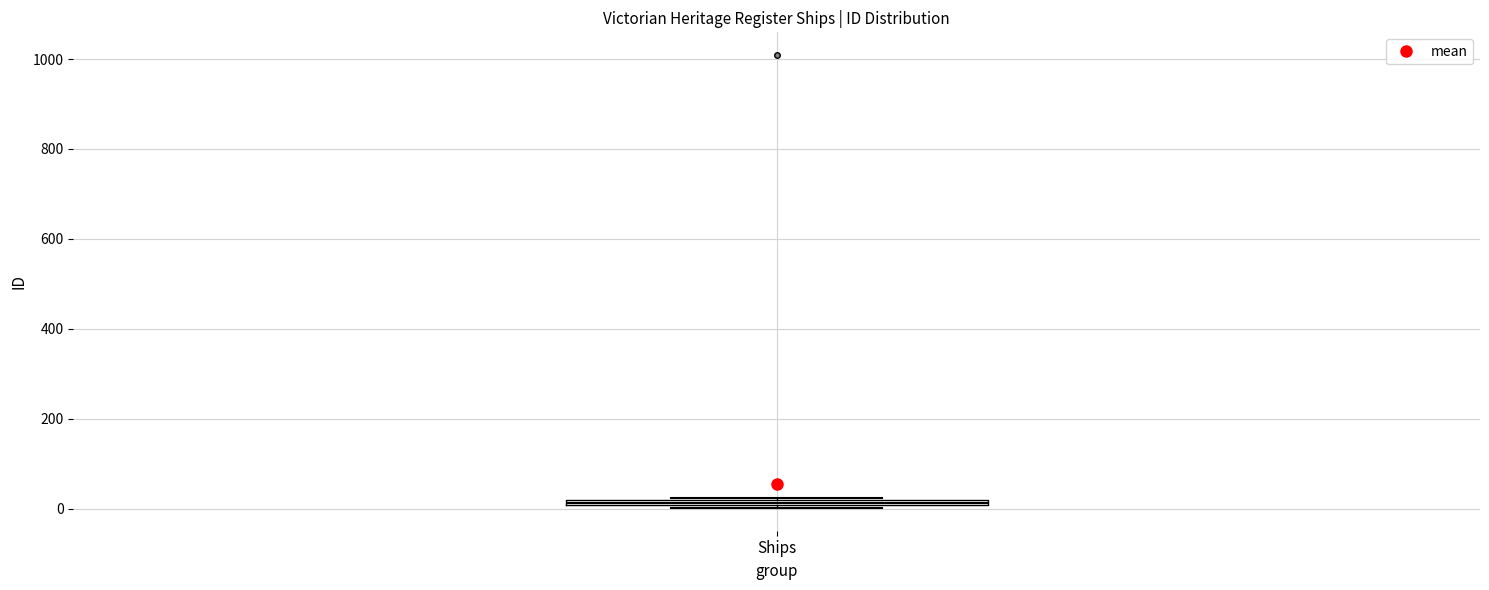

Where is the upper edge of the box for Ships on the y-axis? The values are not printed on the chart, so give them approximately, as read against the axis.

20